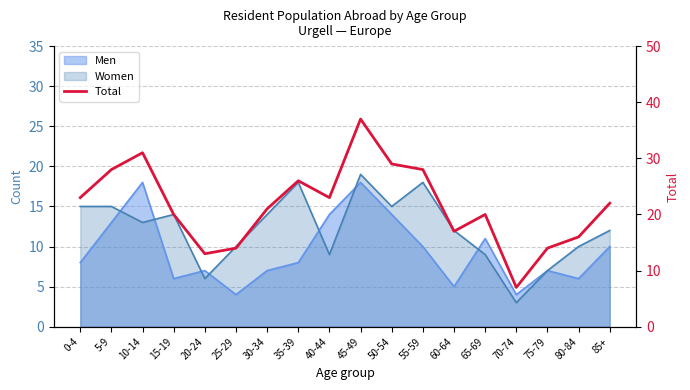

What is the label of the 11th point from the right?

35-39